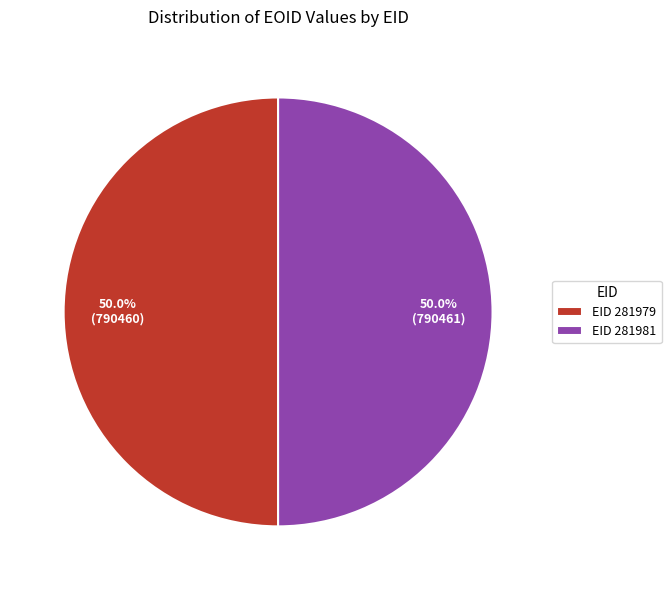

Is the sum of EID 281979 and EID 281981 greater than half?

Yes